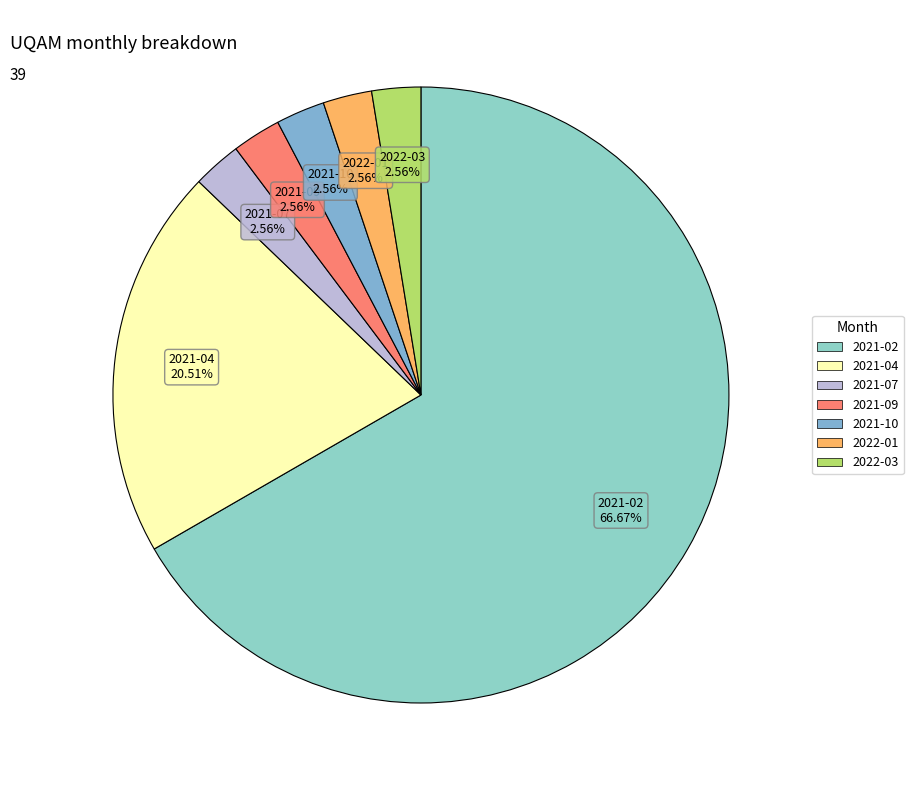

What is the ratio of the value at 2021-10 to the value at 2022-03?

1.0